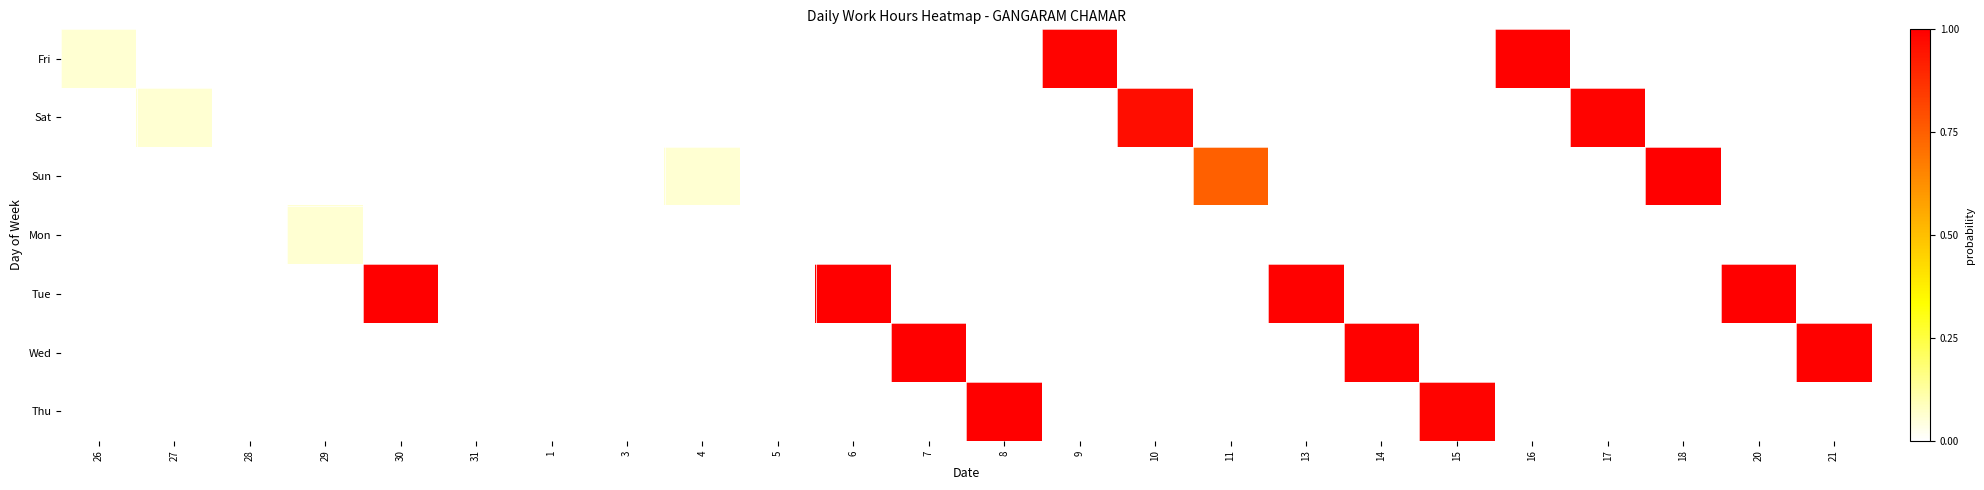

Rank the series by their maximum value, from lowest to highest.

Mon, Sat, Fri, Thu, Sun, Wed, Tue